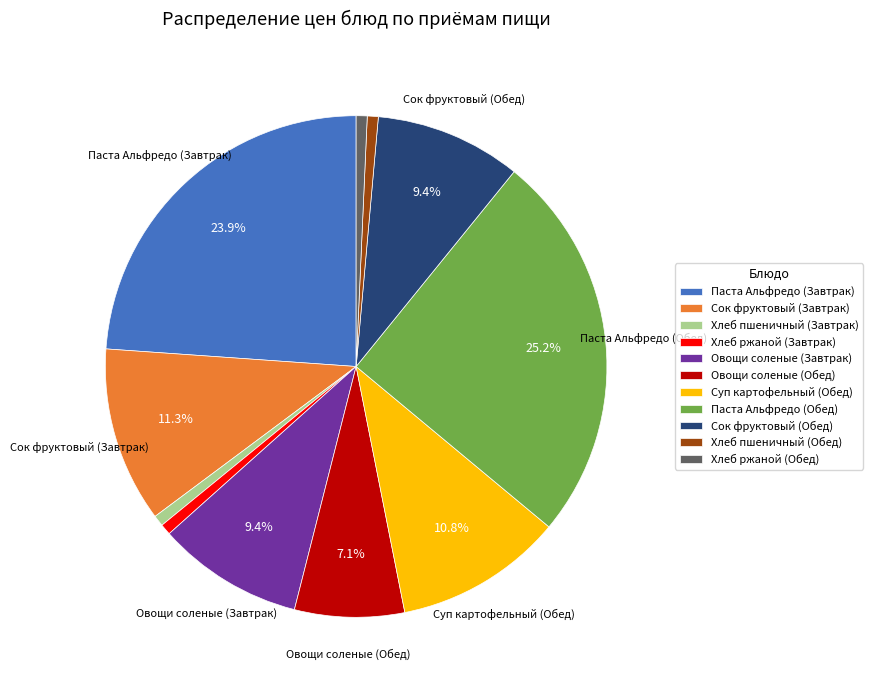

To the nearest percent, what is the average slice percentage?

9%